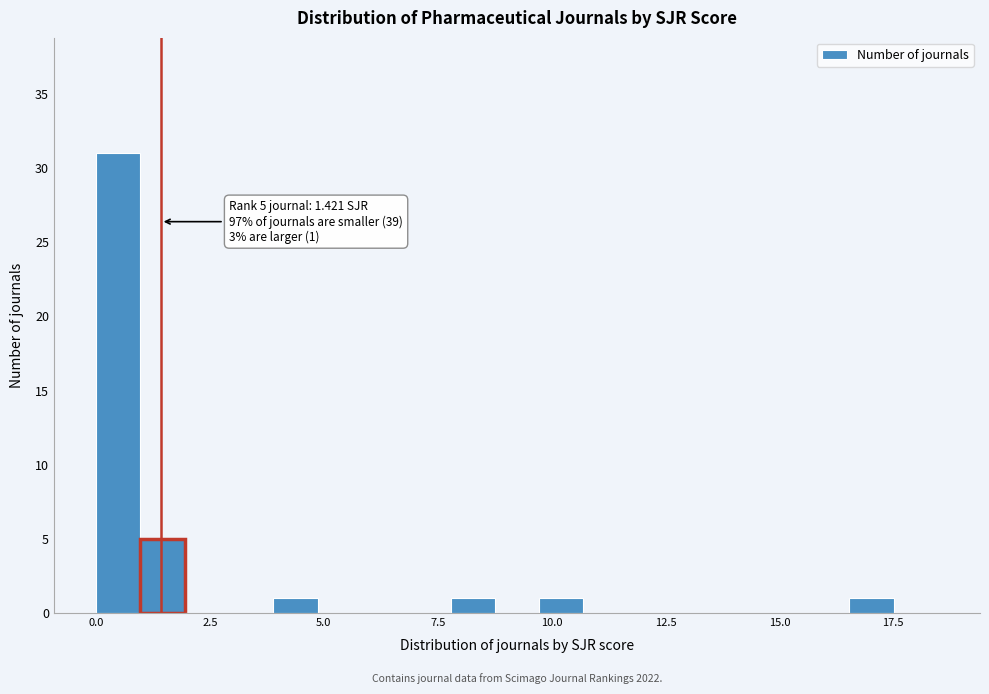

Around what value on the x-axis is the tallest bar? Give the approximate position of its centre, as read against the axis.

0.5